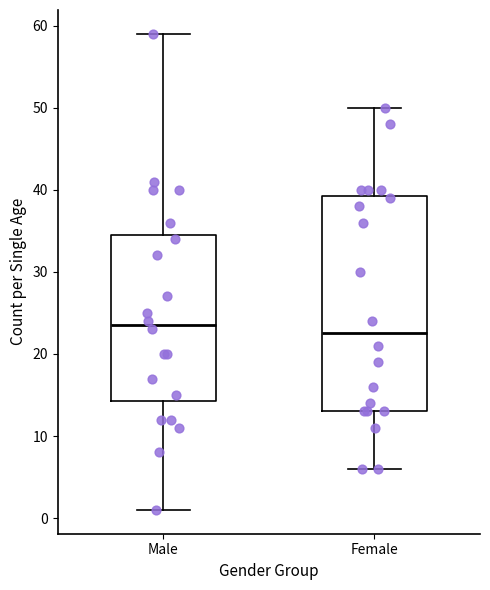

Which box has the highest median line?

Male